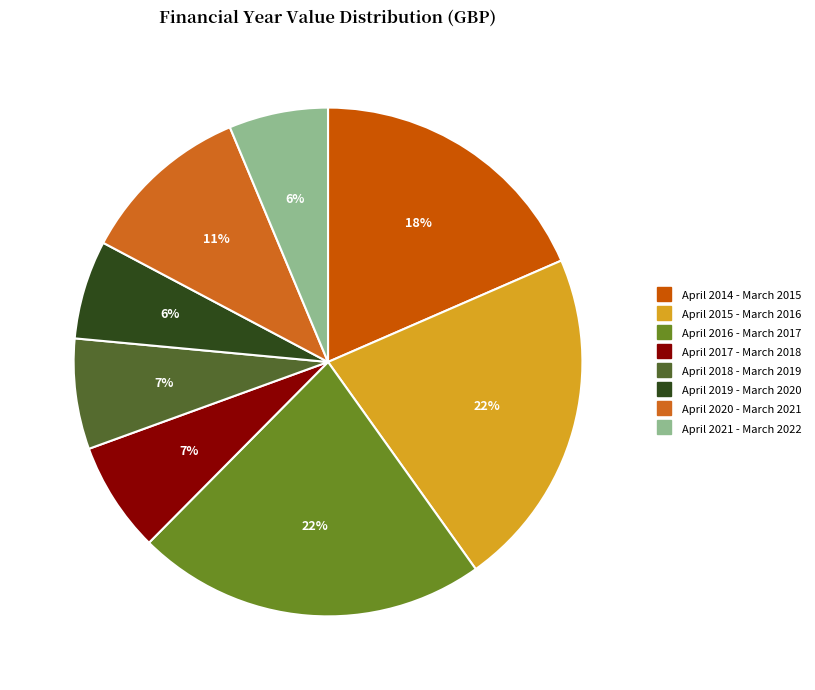

Which has a higher value, April 2017 - March 2018 or April 2019 - March 2020?

April 2017 - March 2018